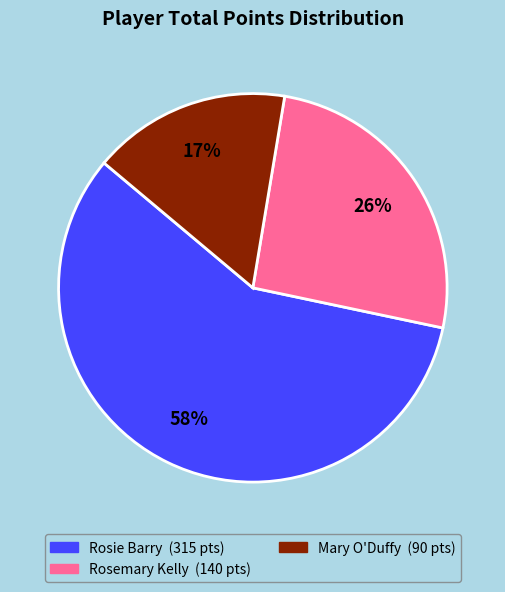

What is the largest slice in the pie chart?

Rosie Barry